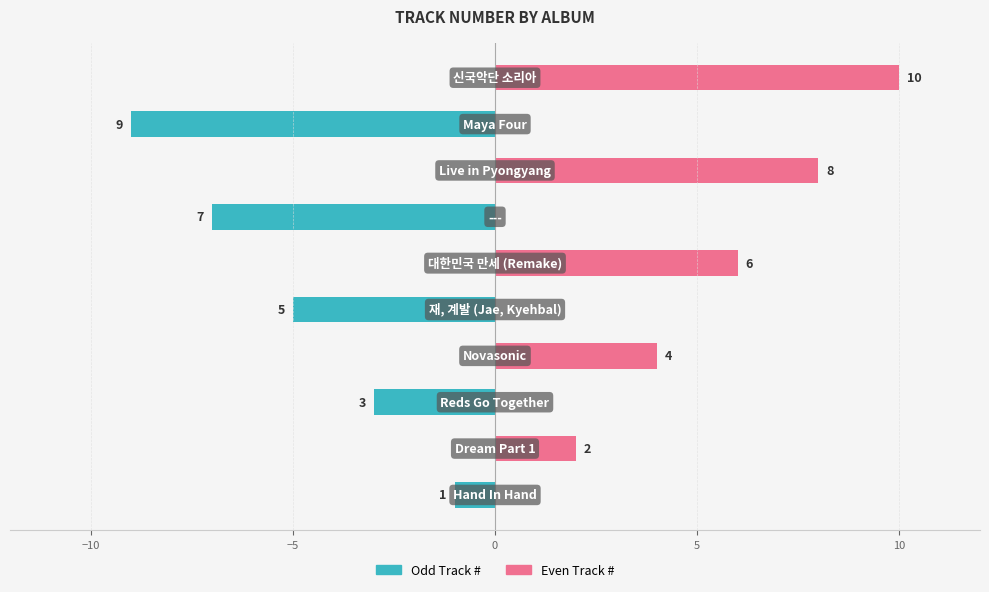

What is the average value of the Odd Track # series?

-2